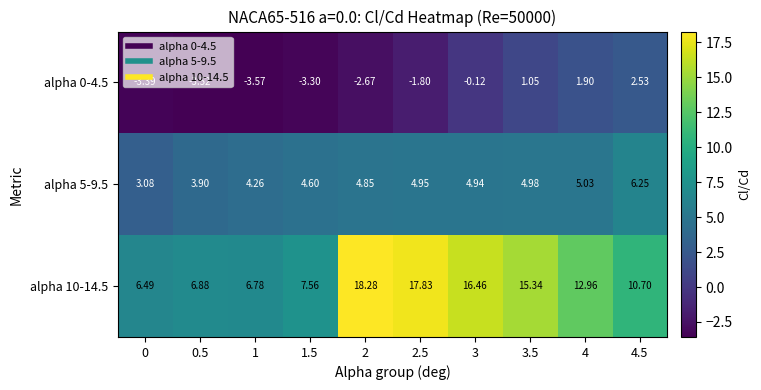

Is the value of alpha 10-14.5 at 2.5 greater than the value of alpha 0-4.5 at 1?

Yes